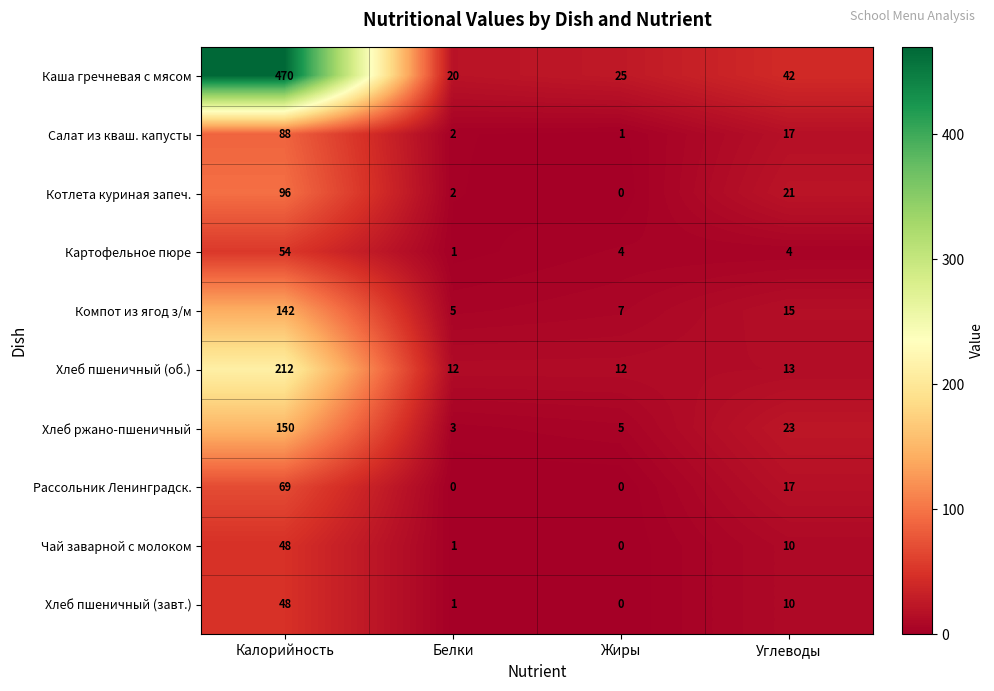

What is the sum of all Салат из кваш. капусты values?

108